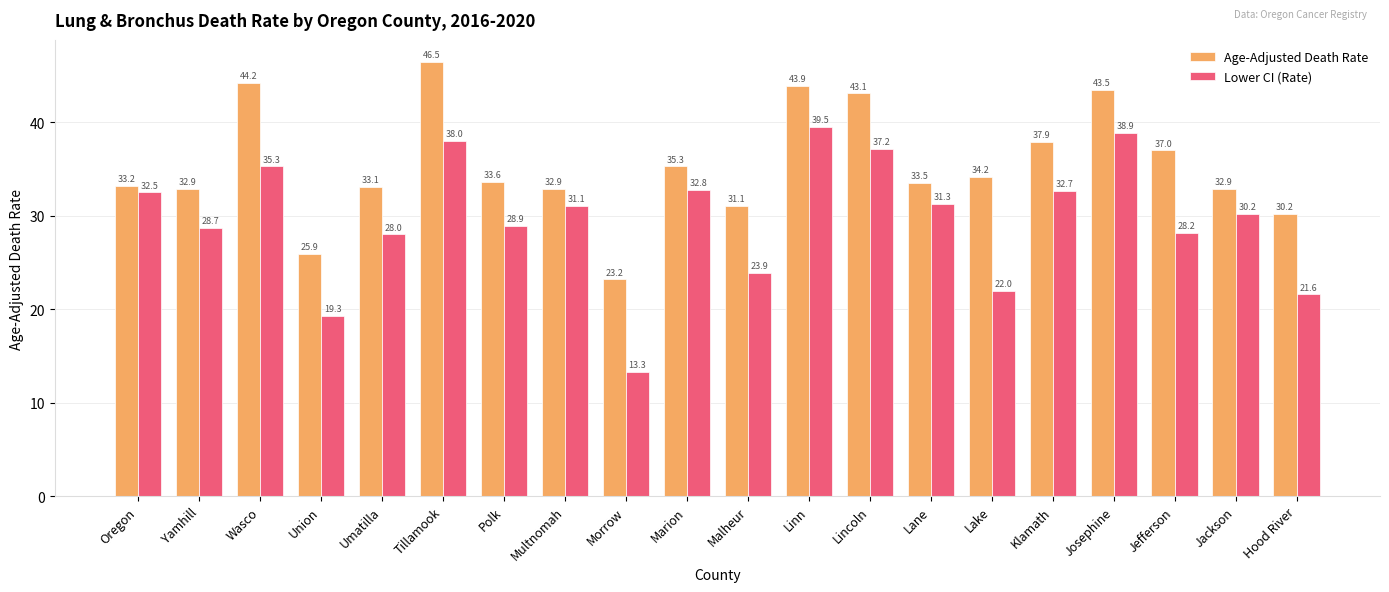

At Polk, list the series in order from largest to smallest.

Age-Adjusted Death Rate, Lower CI (Rate)